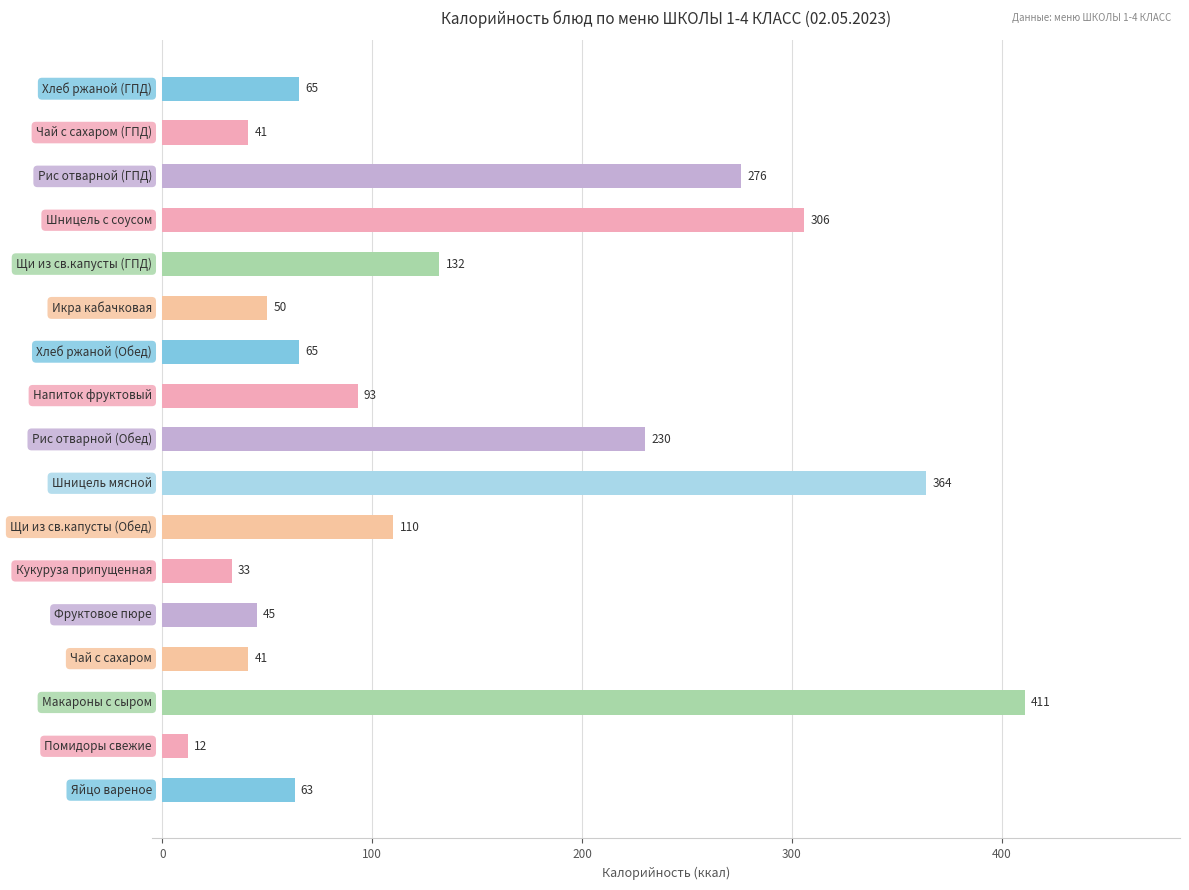

What is the smallest value displayed?

12